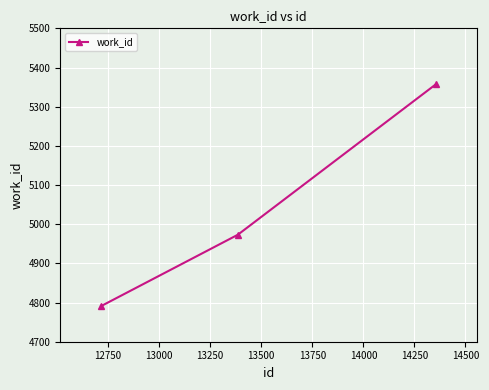

How many lines are shown in the chart?

1